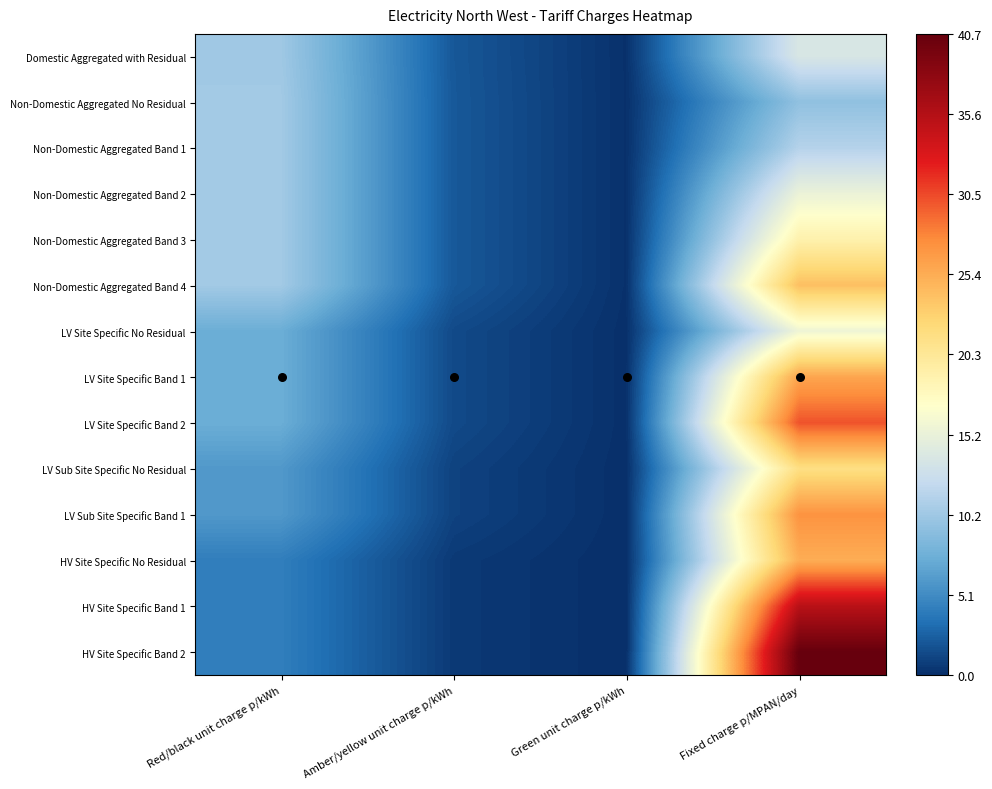

Which series has the widest spread of values?

HV Site Specific Band 2